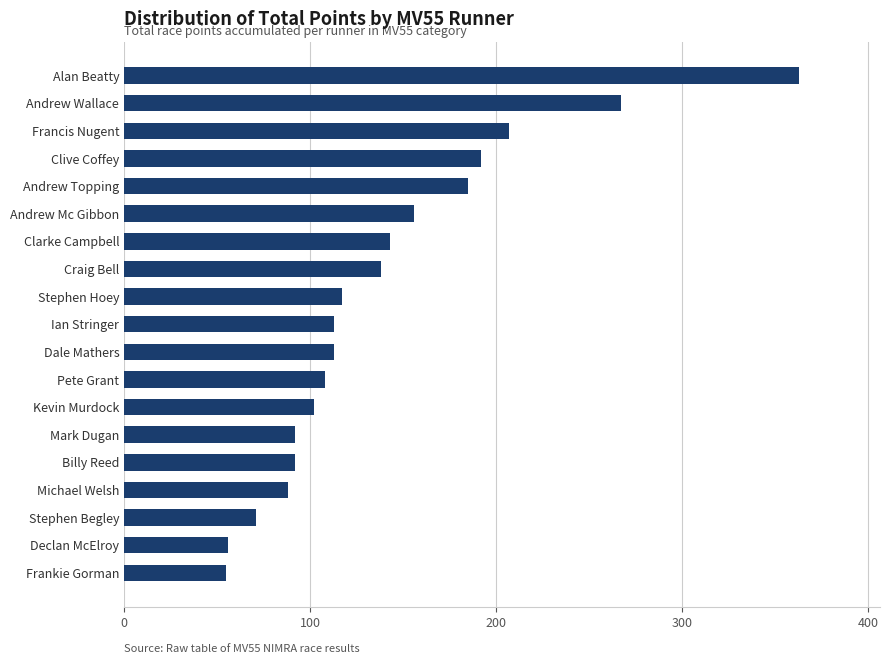

What is the sum of all values?

2658